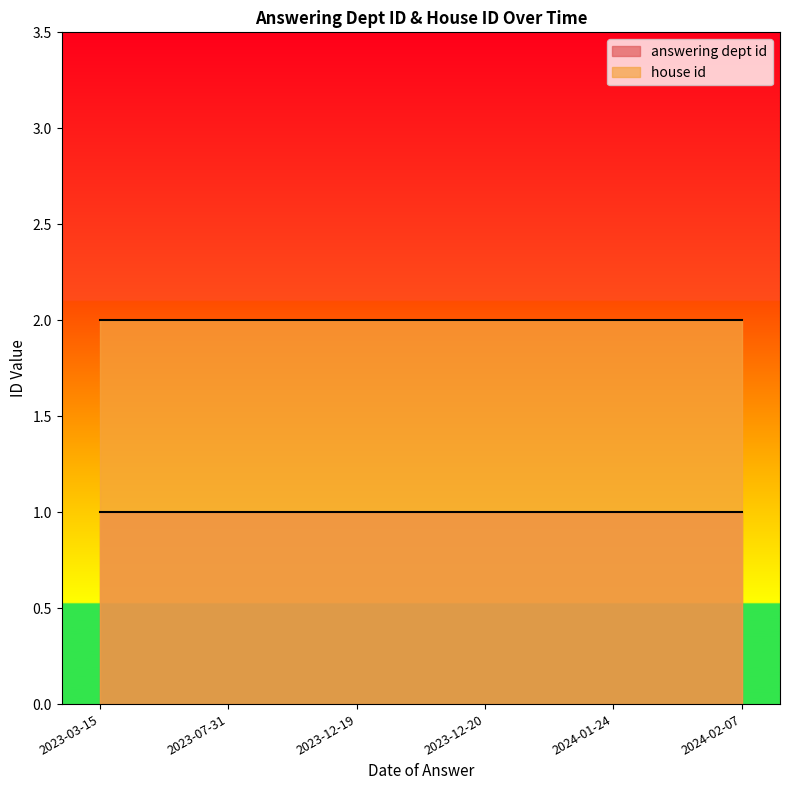

At which category does the chart reach its peak across all series?

2023-03-15